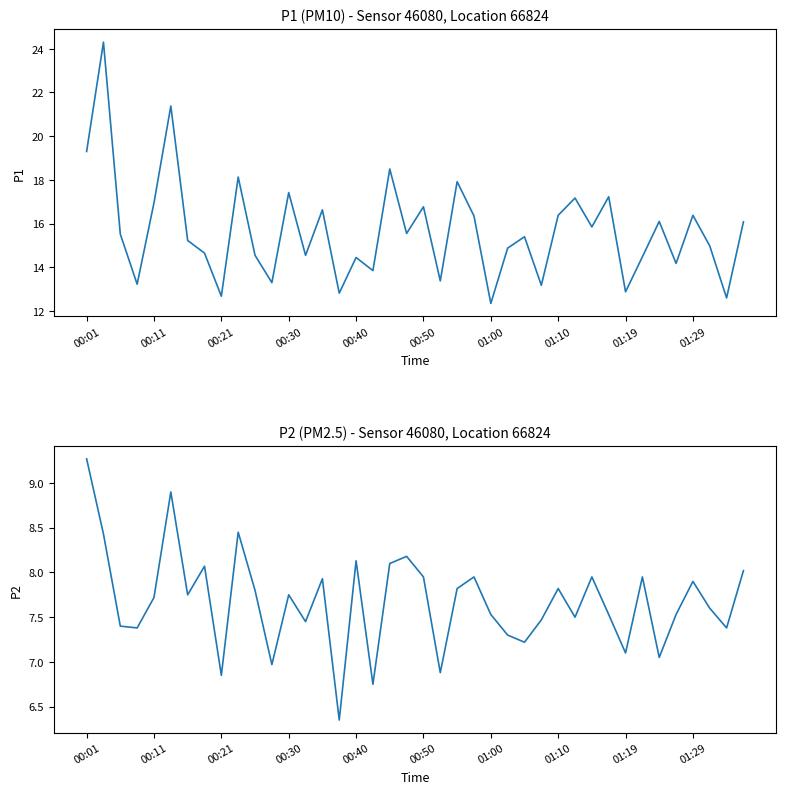

What is the difference between the maximum and minimum values in the P2 series?

2.9